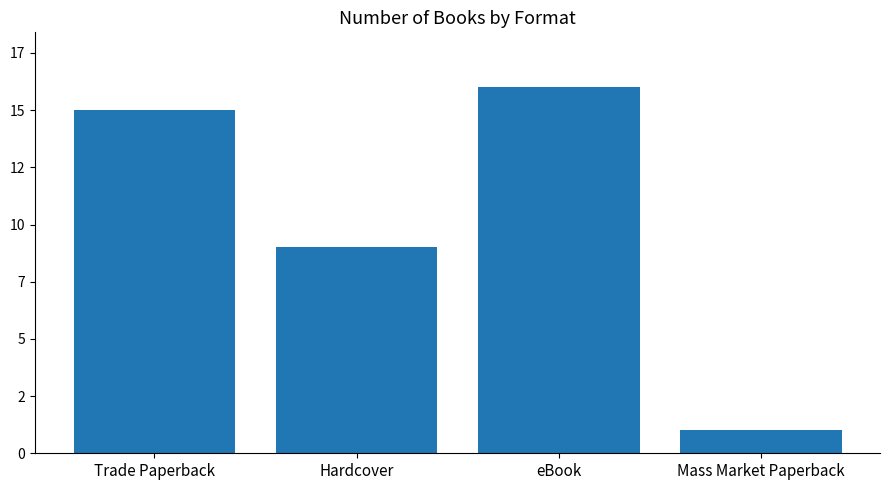

What is the difference between the maximum and minimum values?

15